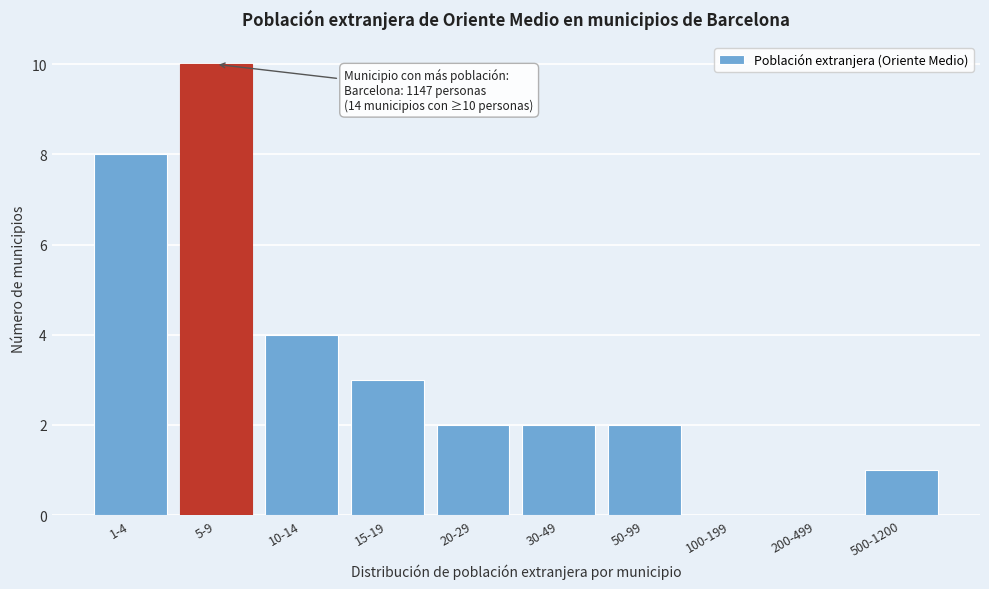

Reading right to left, transcribe all the data shown in this chart.

500-1200=1	200-499=0	100-199=0	50-99=2	30-49=2	20-29=2	15-19=3	10-14=4	5-9=10	1-4=8